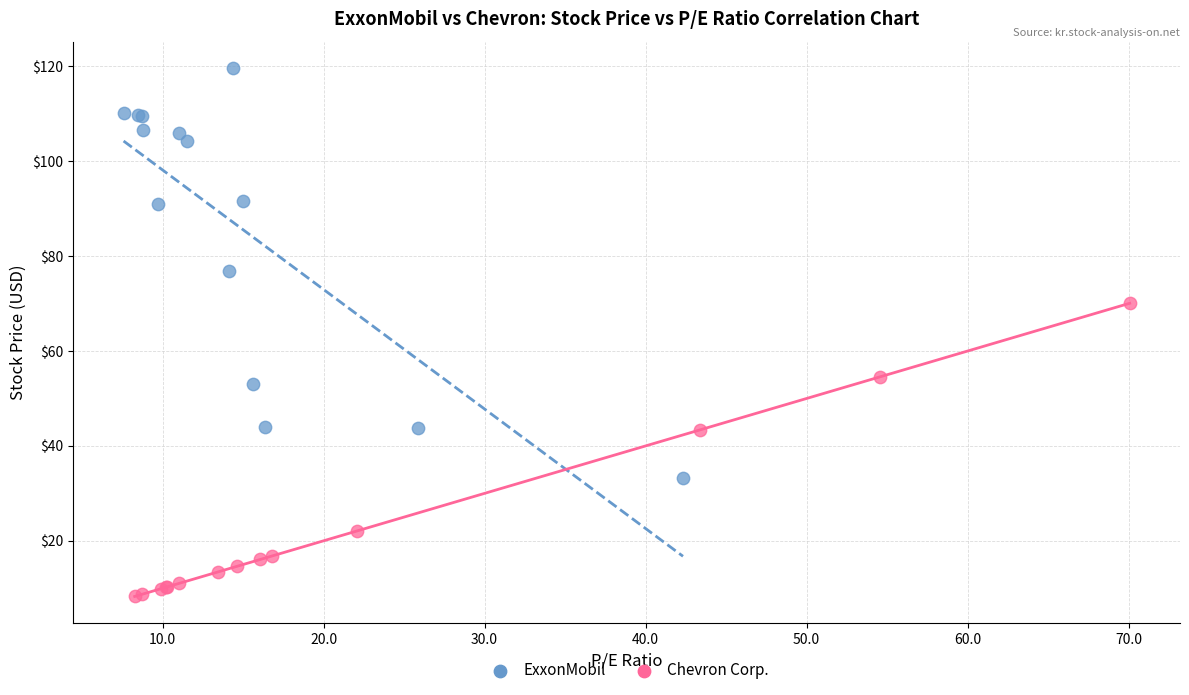

Which series contains the highest Y value?

ExxonMobil